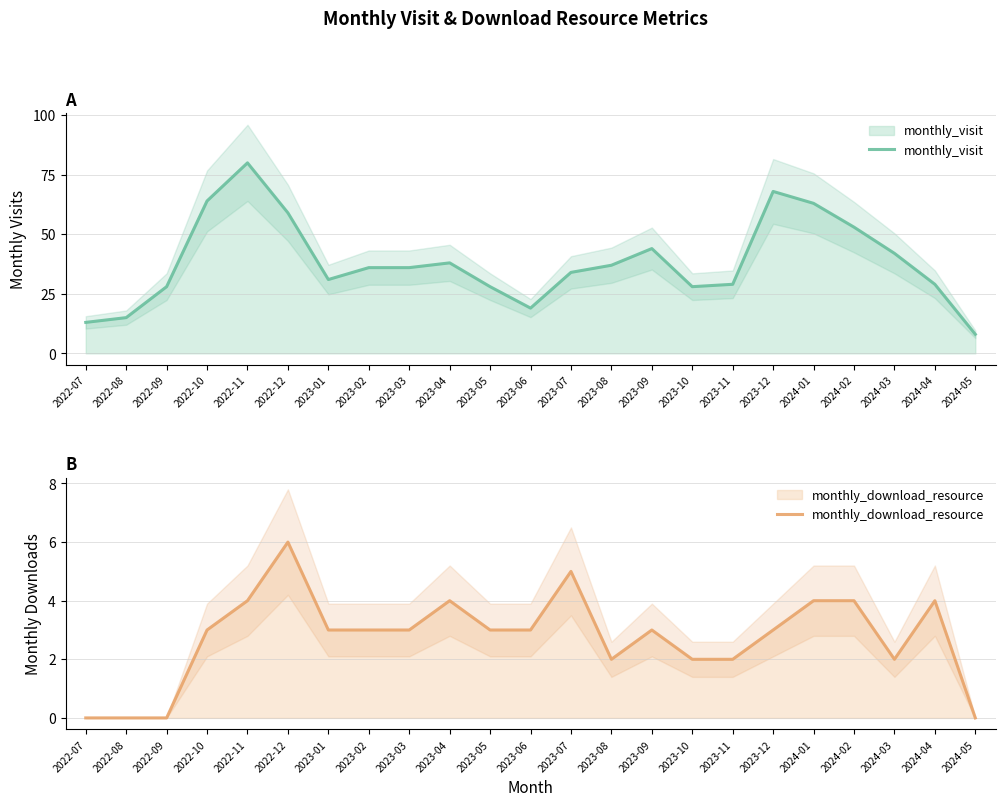

Which series has the largest range (max minus min)?

monthly_visit